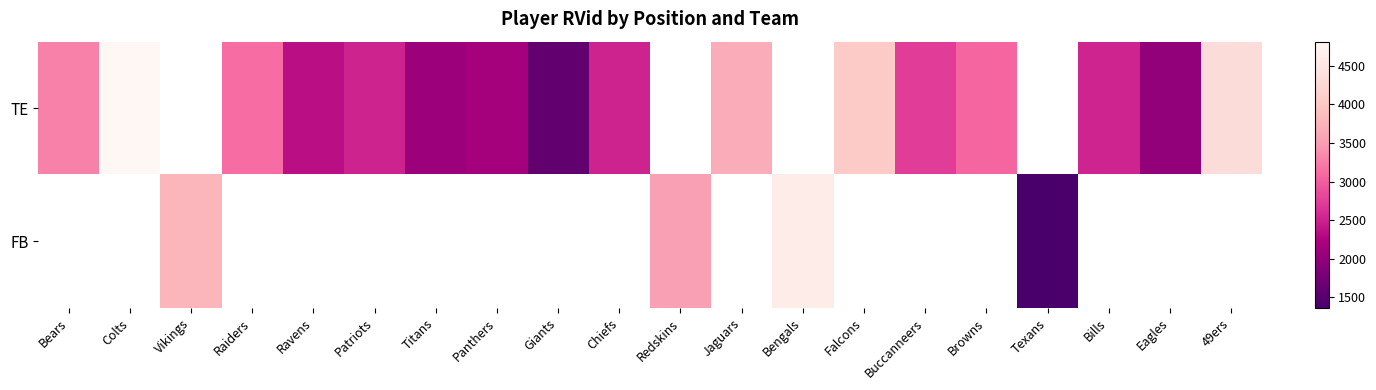

What is the greatest value displayed?

4810.0